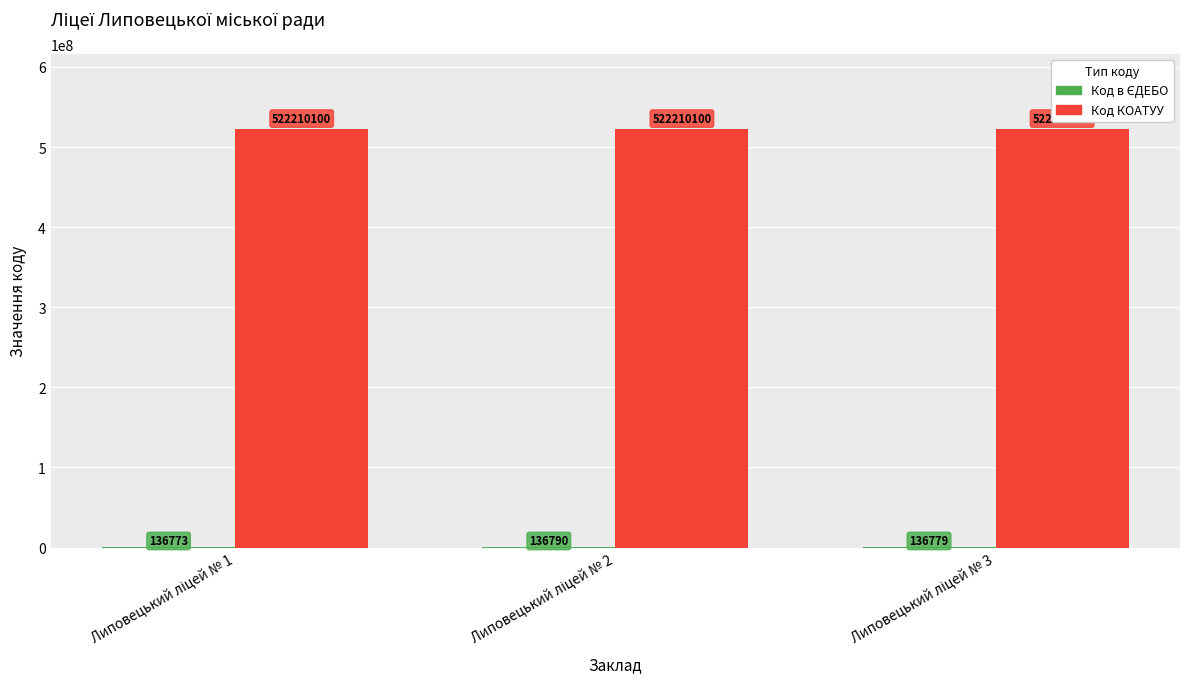

What is the sum of all Код КОАТУУ values?

1566630300